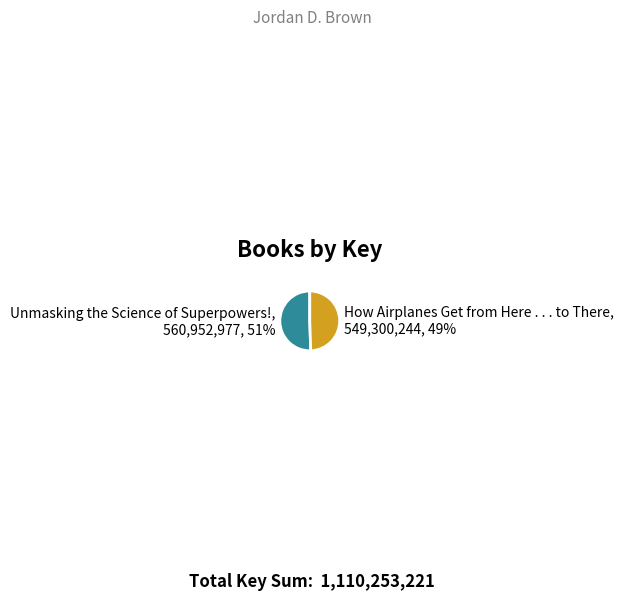

Which category has the smallest portion of the pie?

How Airplanes Get from Here . . . to There